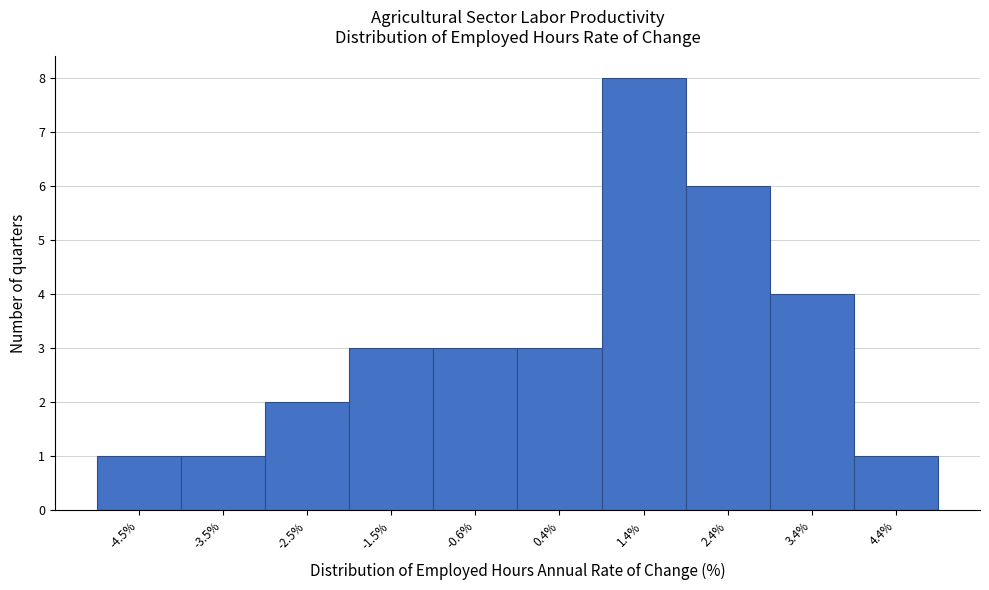

What is the height of the bar covering -5.0 to -4.0 on the x-axis? Neither the bar edges nor the heights are printed on the chart, so give them approximately, as read against the axes.

1